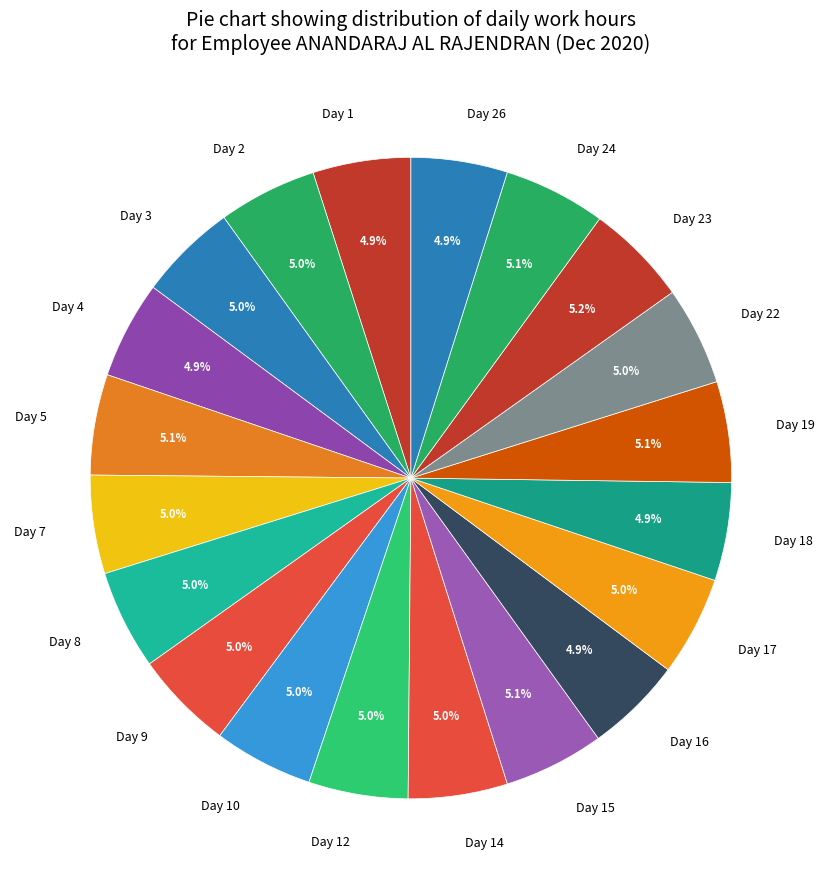

What is the ratio of the value at Day 22 to the value at Day 5?

1.0